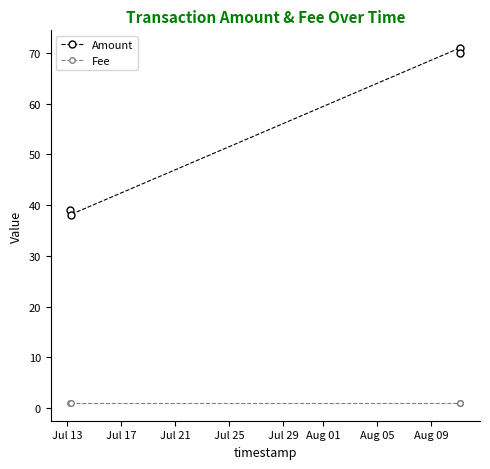

Which series has the largest range (max minus min)?

Amount